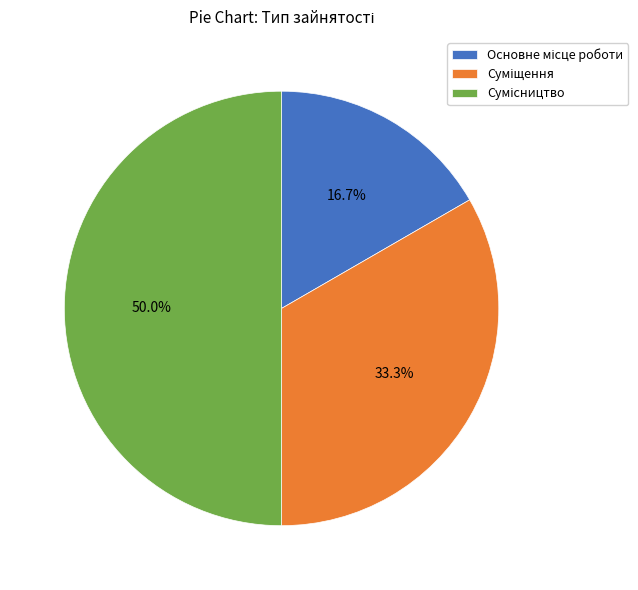

Count the number of slices in the pie.

3